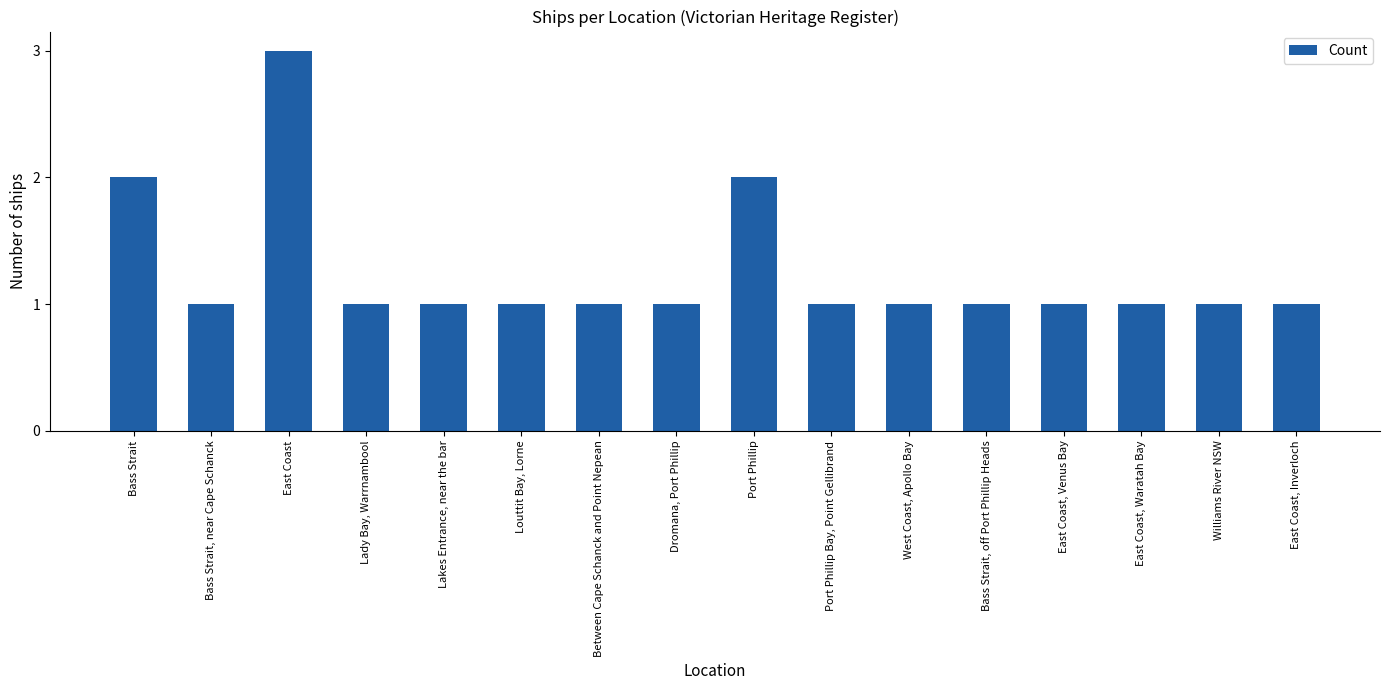

What is the value of the 14th bar from the left?

1